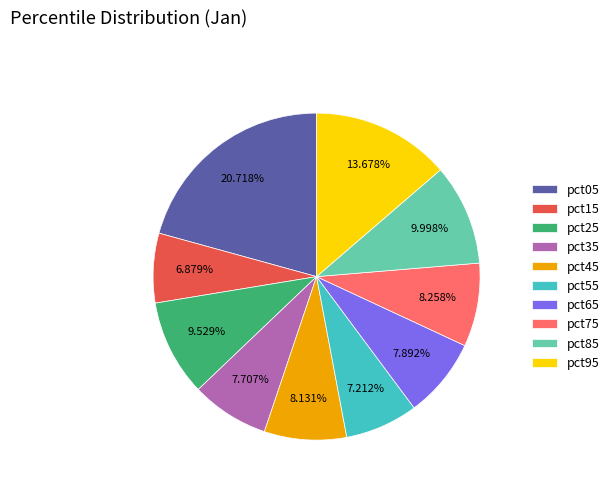

Count the number of slices in the pie.

10